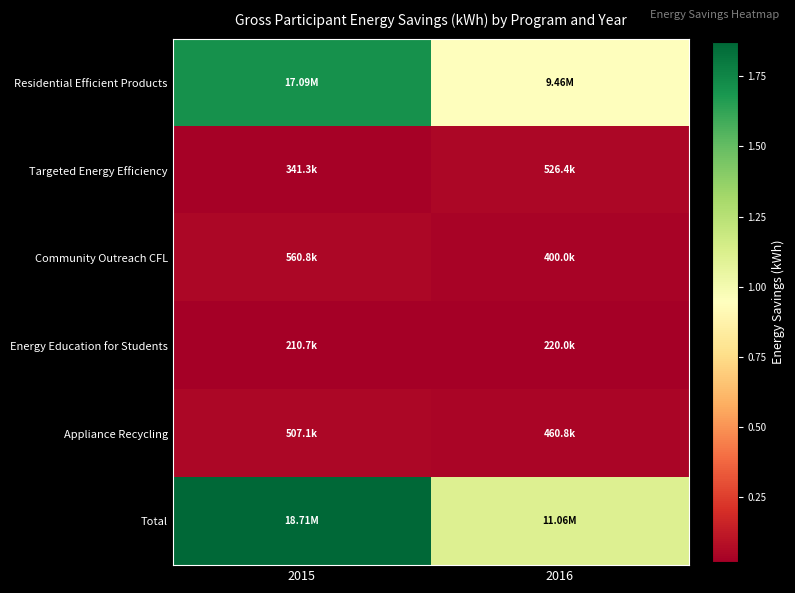

Which label corresponds to the smallest value in the chart?

2015